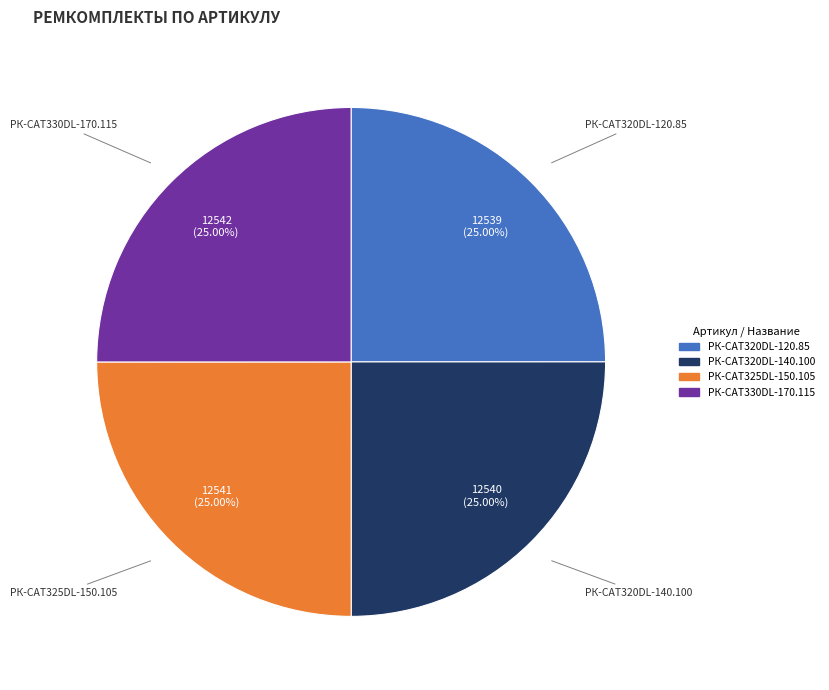

Does any single category account for the majority?

No